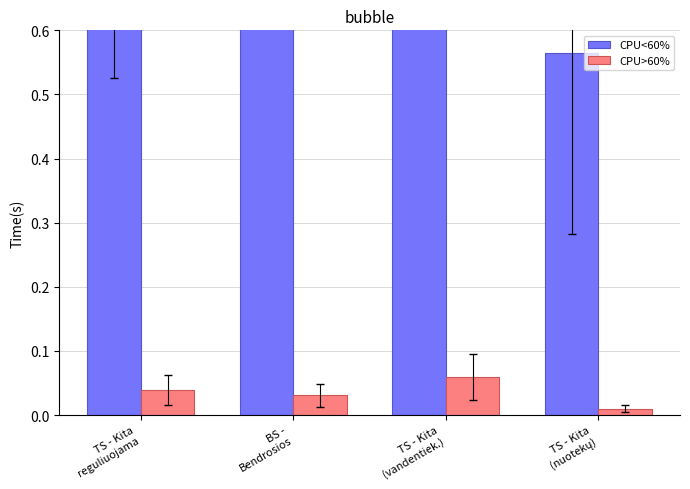

What are all the series names shown in the legend?

CPU<60%, CPU>60%